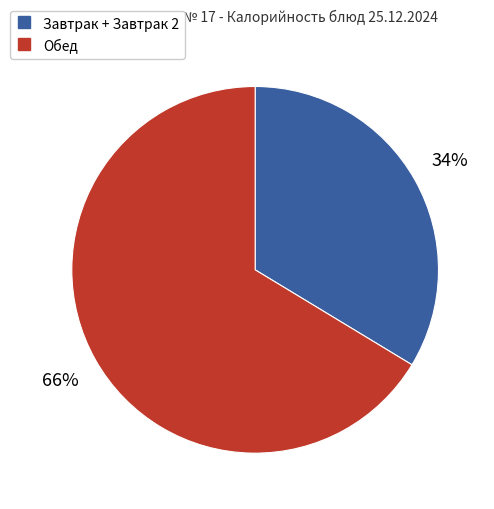

To the nearest percent, what is the average slice percentage?

50%